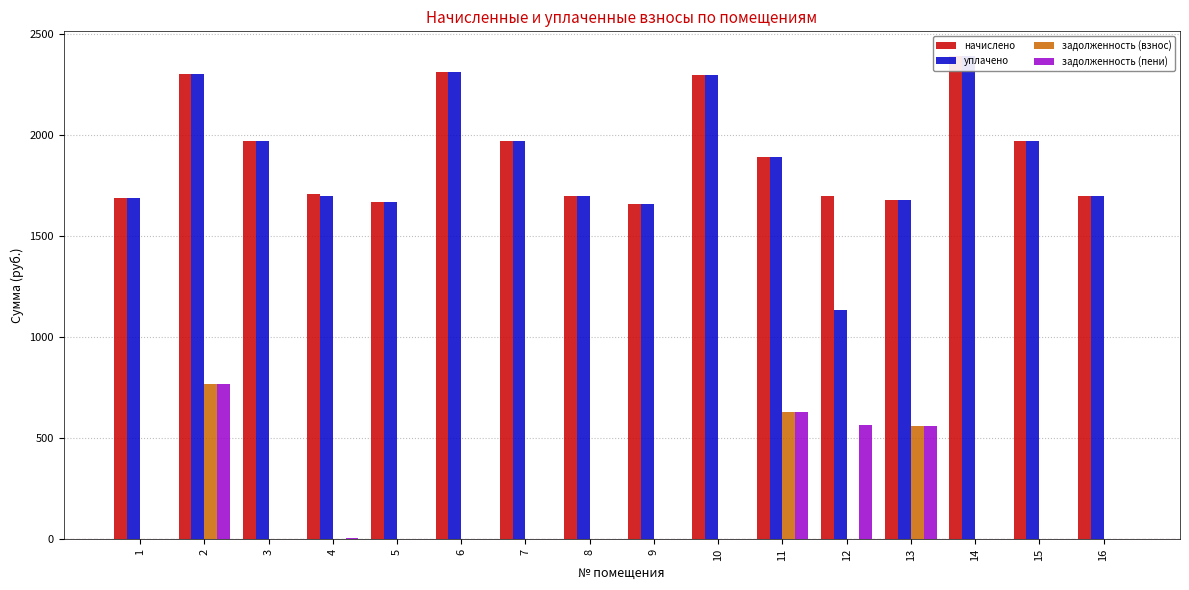

Is it true that начислено equals 375.5 at 16?

False